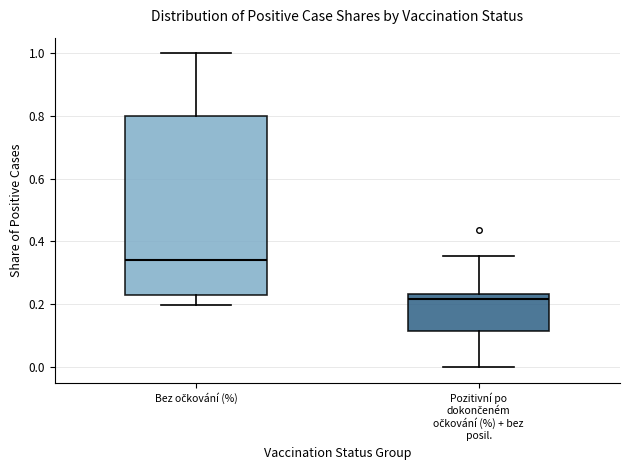

Which box has the highest median line?

Bez očkování (%)